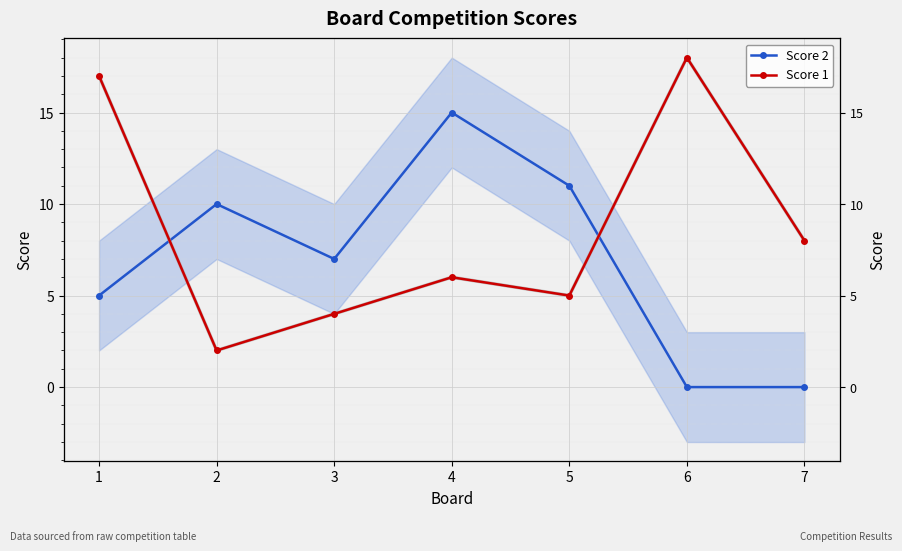

At which category is the sum across all series the highest?

1